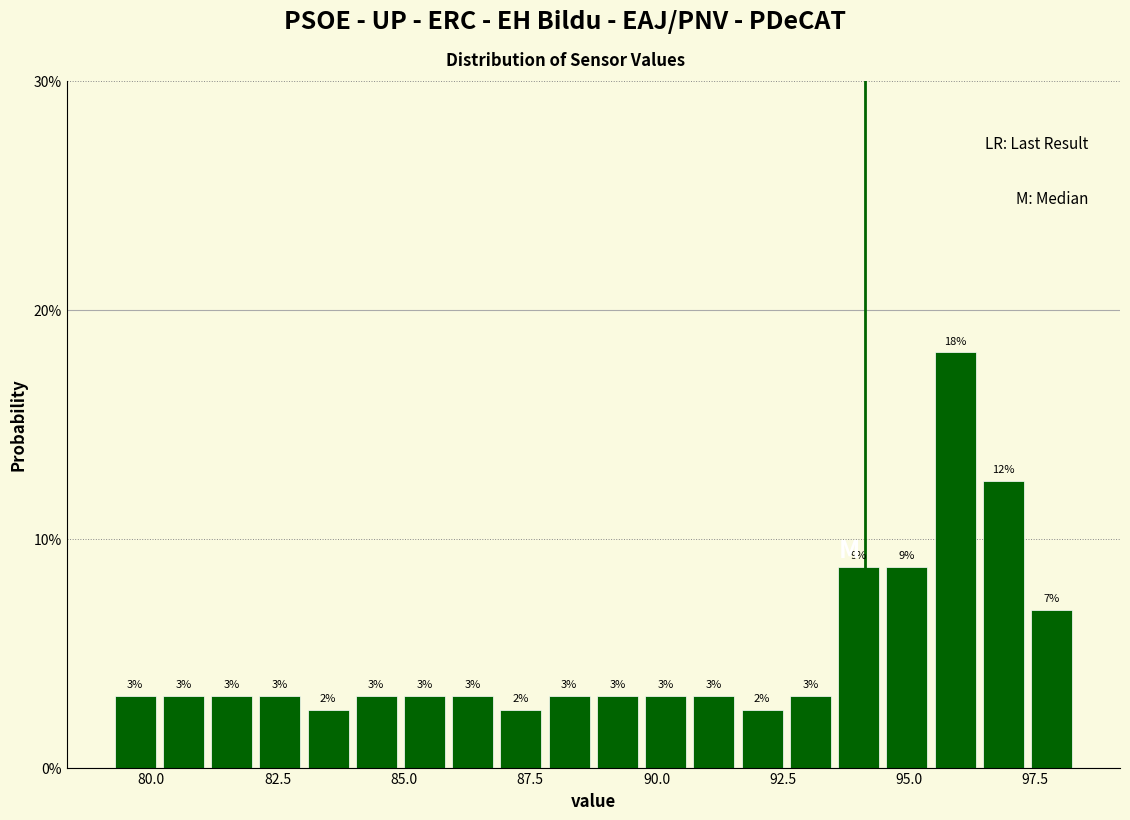

Around what value on the x-axis is the tallest bar? Give the approximate position of its centre, as read against the axis.

96.0